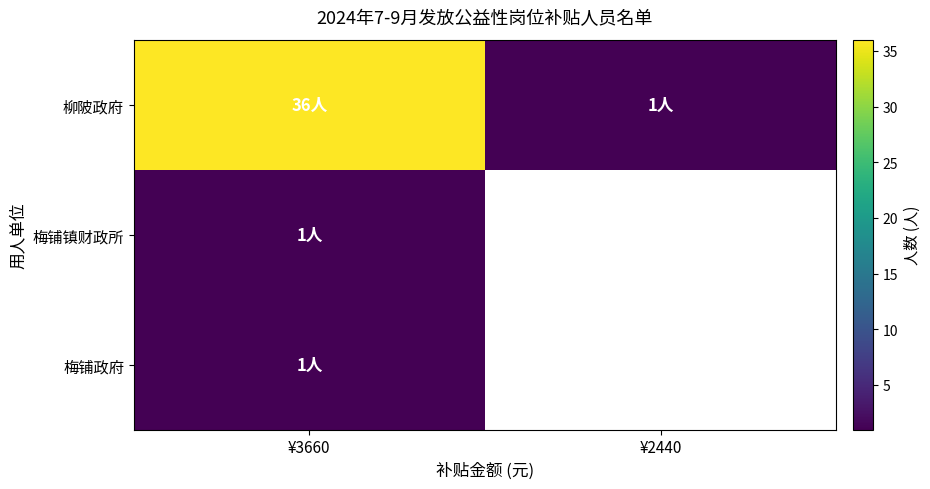

Rank the categories by 柳陂政府 value from lowest to highest.

¥2440, ¥3660